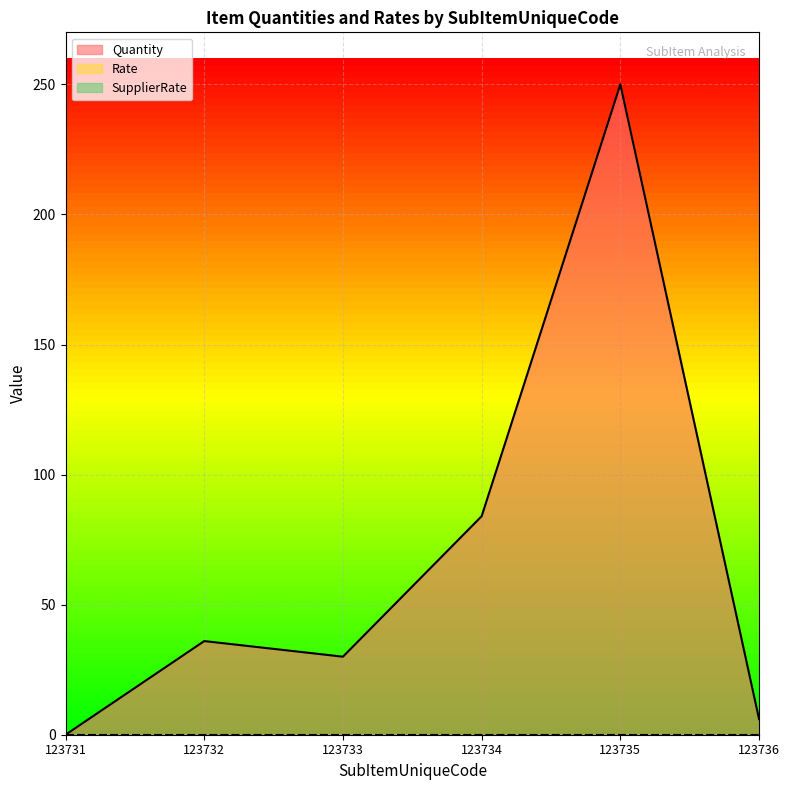

How many lines are shown in the chart?

3